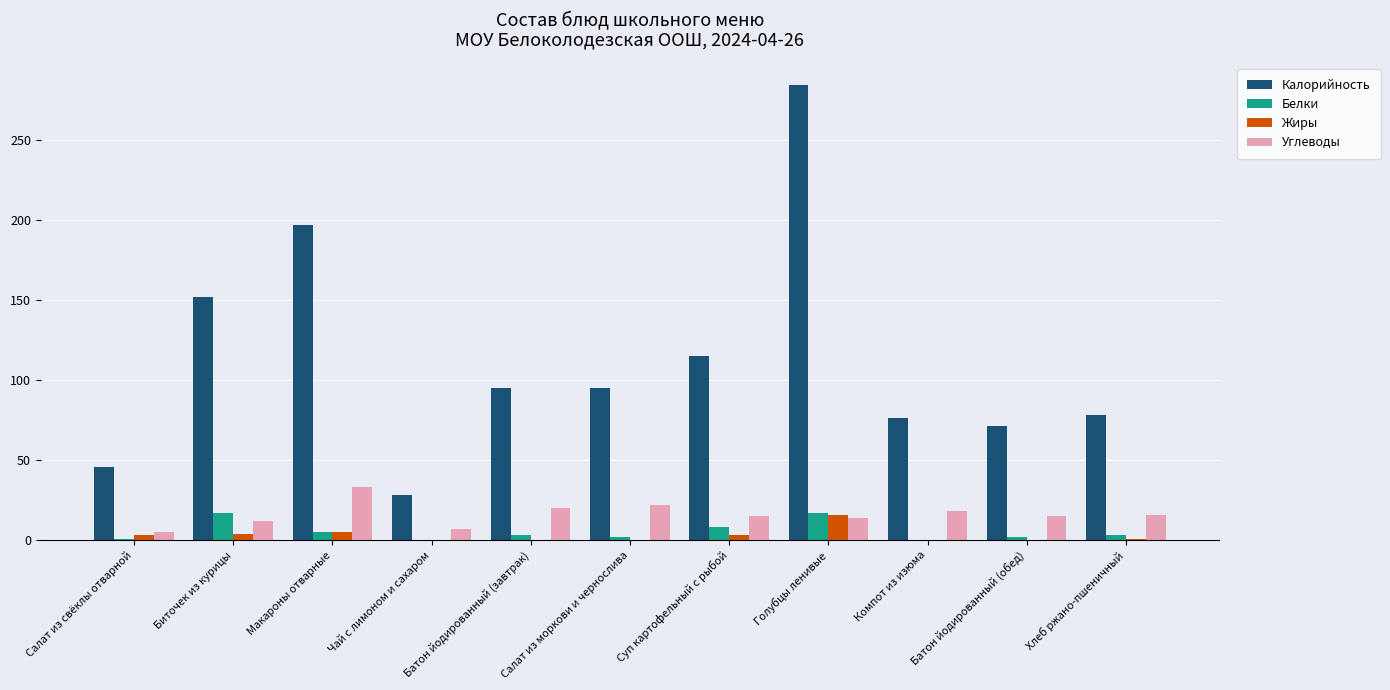

How many groups of bars are there?

11